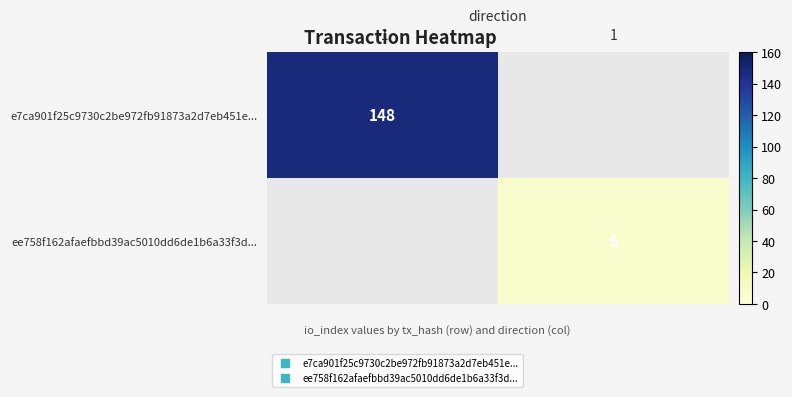

Count the number of categories in the chart.

2